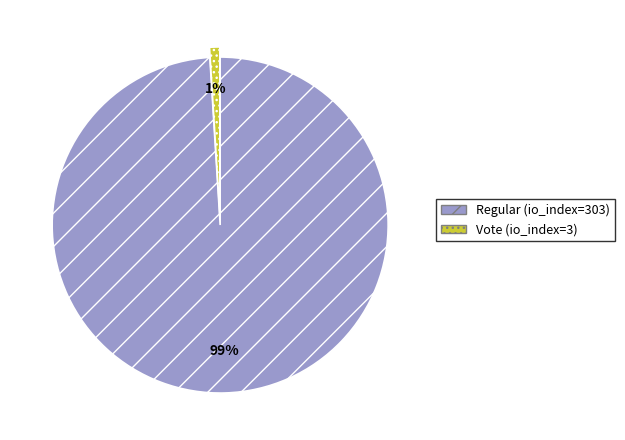

Which slice represents more than half of the pie?

Regular (io_index=303)